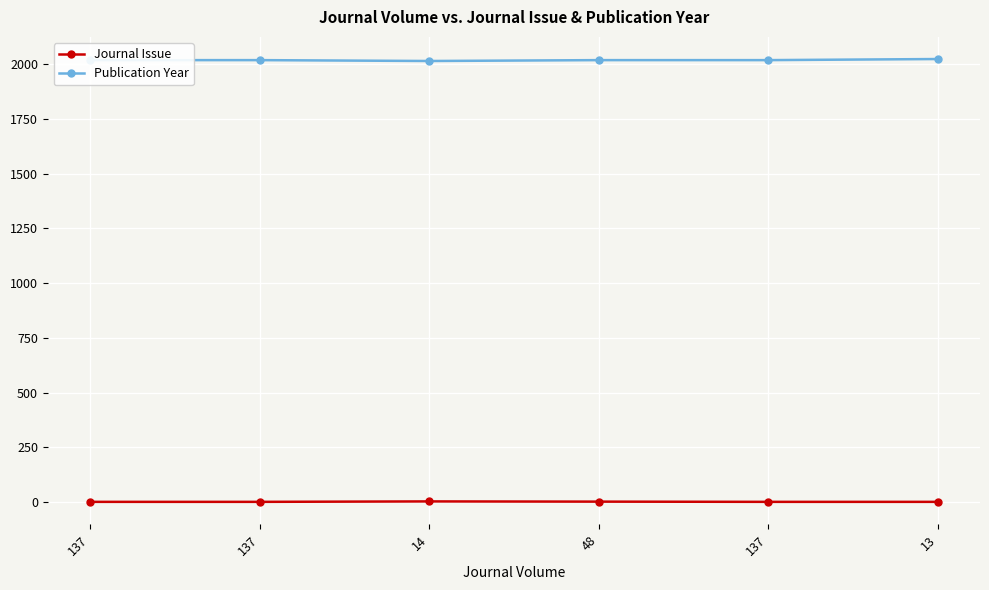

How many series are shown in this chart?

2